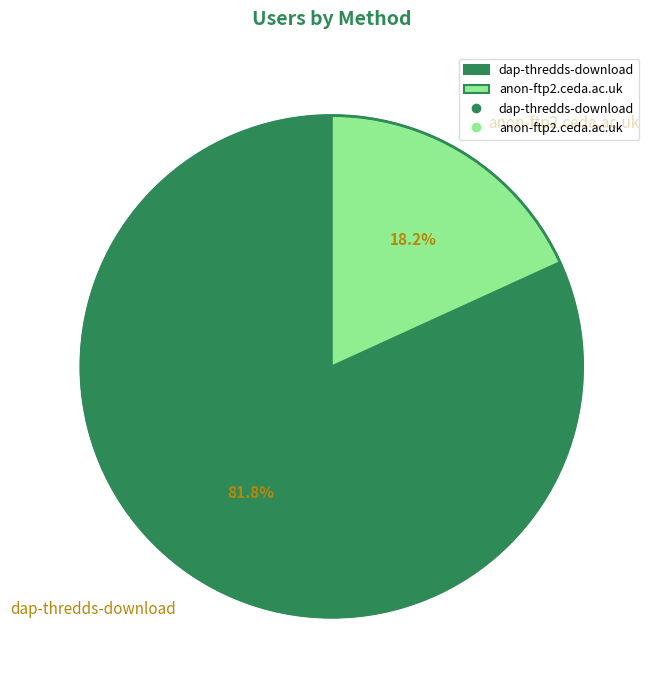

Which has a higher value, dap-thredds-download or anon-ftp2.ceda.ac.uk?

dap-thredds-download